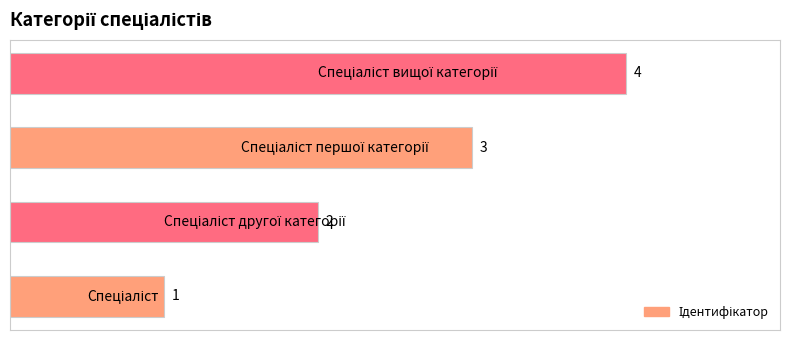

What is the difference between the maximum and second lowest values?

2